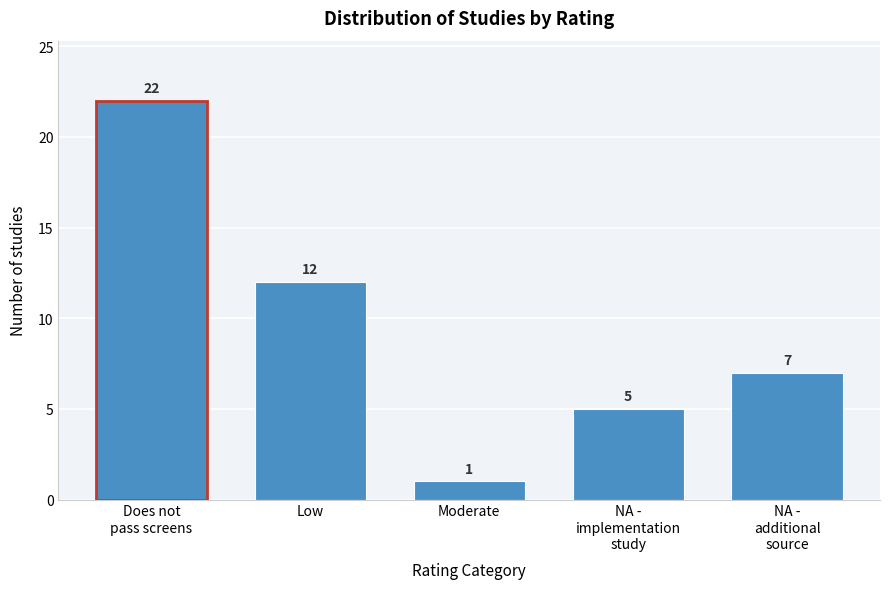

Reading left to right, transcribe all the data shown in this chart.

22	12	1	5	7